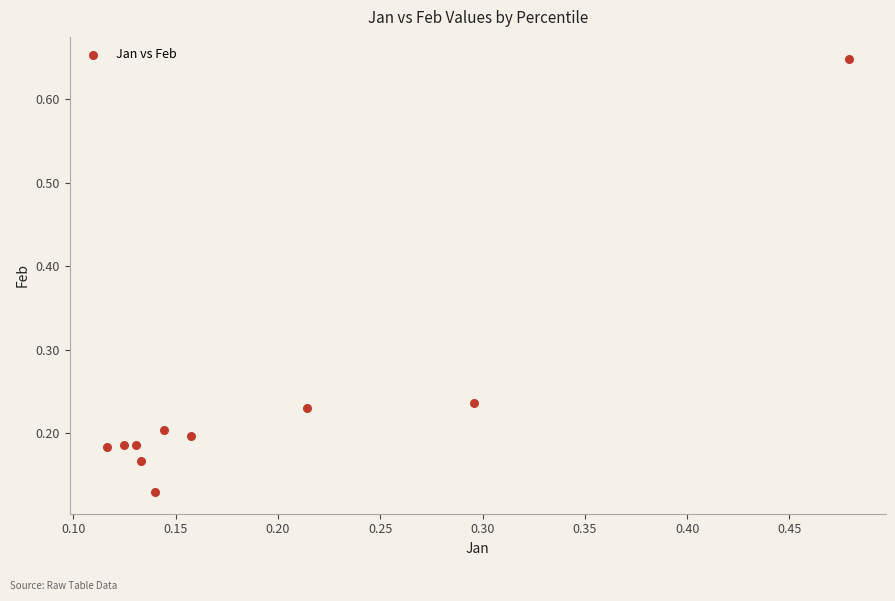

What is the range of Y values (max minus min)?

0.5